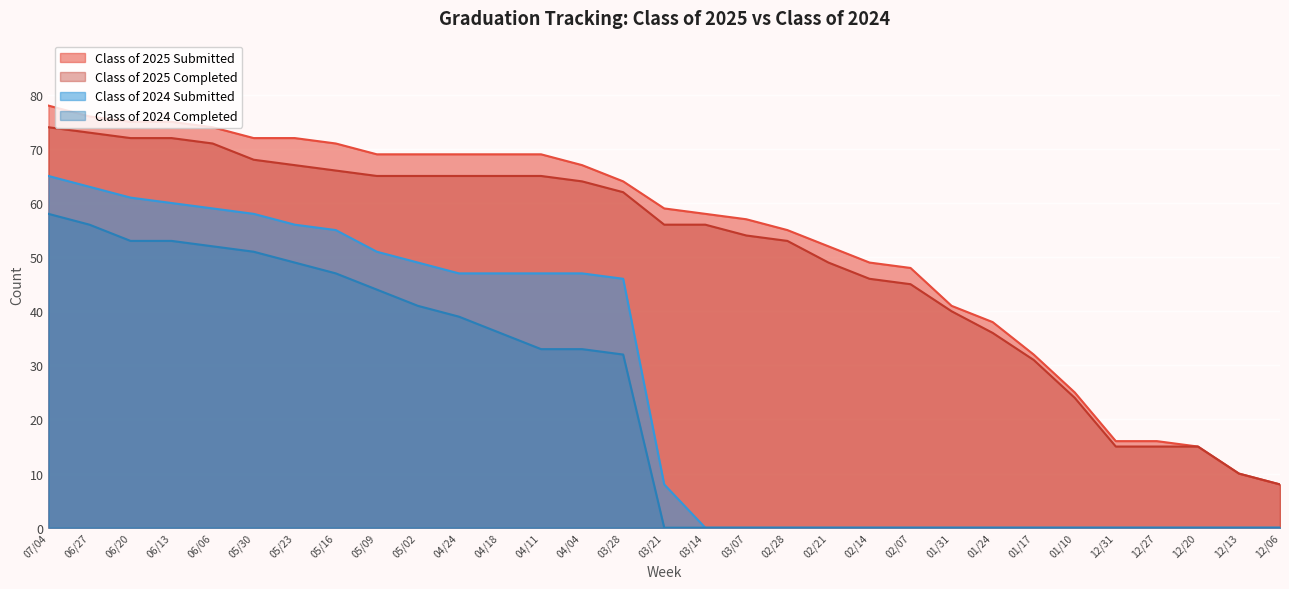

Rank the series at 04/24 from highest to lowest value.

Class of 2025 Submitted, Class of 2025 Completed, Class of 2024 Submitted, Class of 2024 Completed